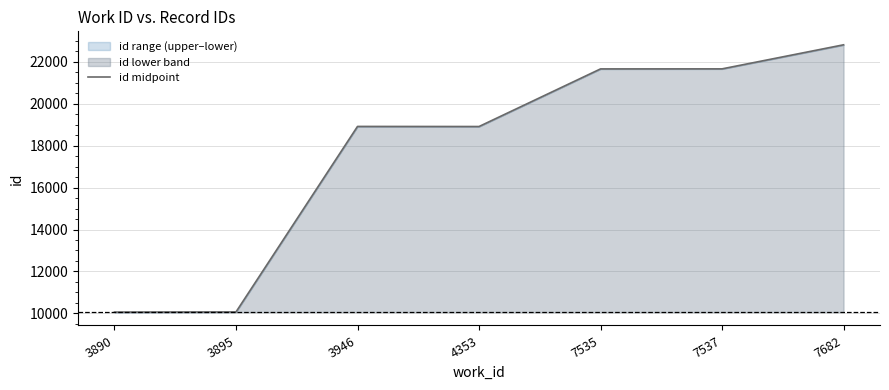

Between 3895 and 7535, which is larger?

7535